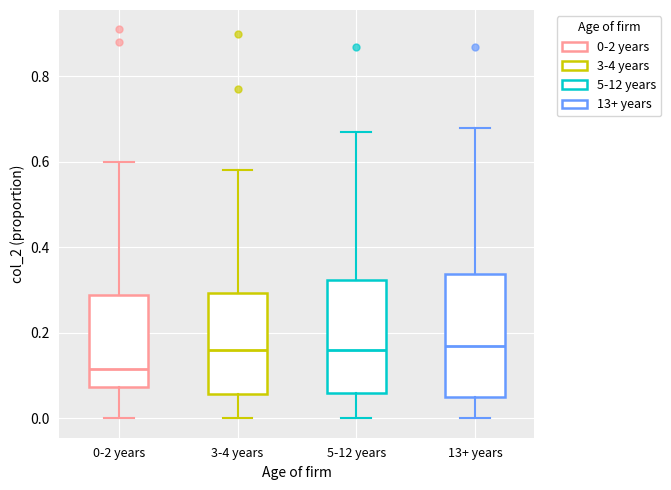

Where is the upper edge of the box for 3-4 years on the y-axis? The values are not printed on the chart, so give them approximately, as read against the axis.

0.30